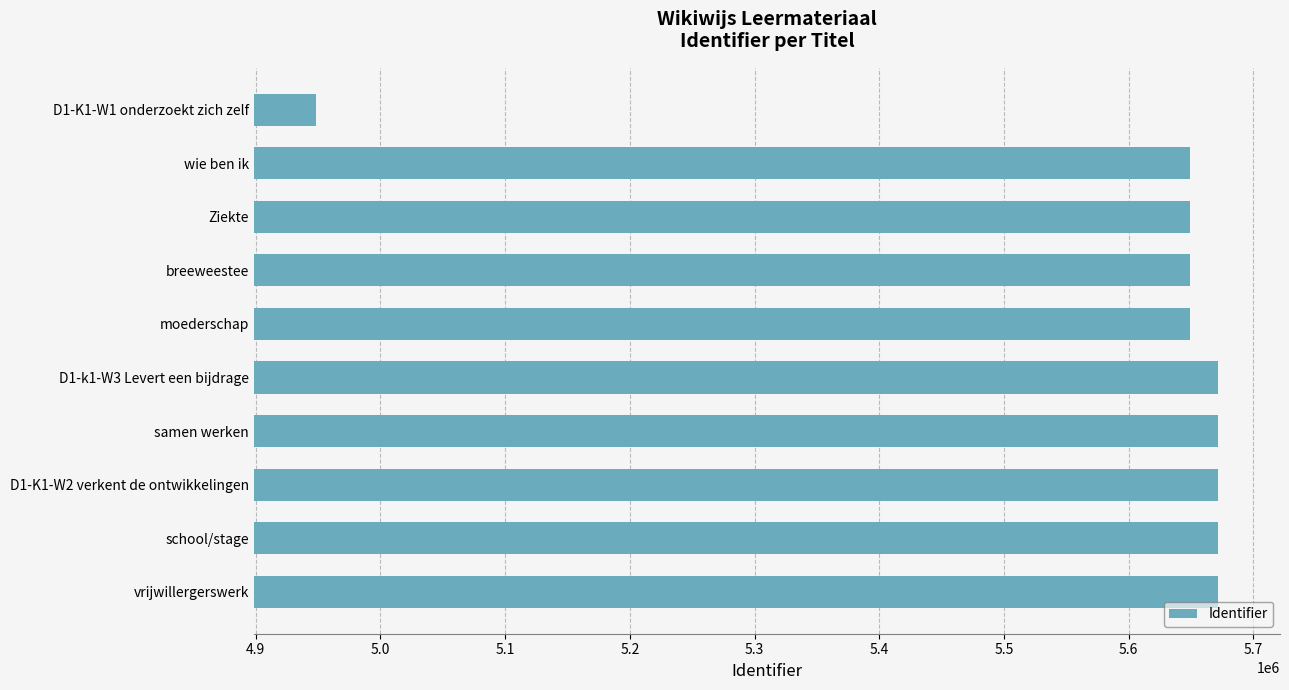

What is the value of the 8th bar from the top?

5671362